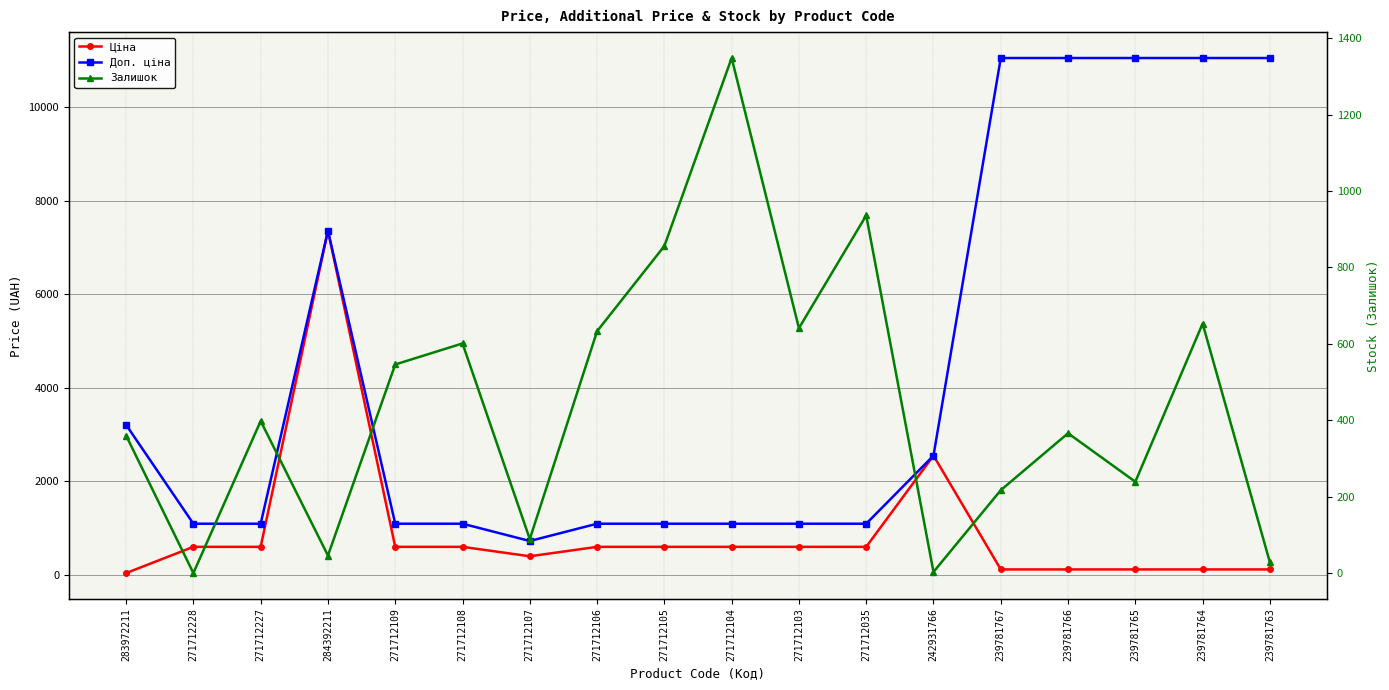

Reading left to right, what are all the values shown in this chart?

Ціна: 32.0	593.8	593.8	7360.2	593.8	593.8	391.9	593.8	593.8	593.8	593.8	593.8	2545.8	110.5	110.5	110.5	110.5	110.5
Доп. ціна: 3205.0	1088.8	1088.8	7360.2	1088.8	1088.8	719.0	1088.8	1088.8	1088.8	1088.8	1088.8	2546.0	11055.0	11055.0	11055.0	11055.0	11055.0
Залишок: 360.0	0.0	398.0	46.0	546.0	601.0	89.0	633.0	856.0	1348.0	641.0	936.0	3.0	217.0	366.0	239.0	653.0	28.0